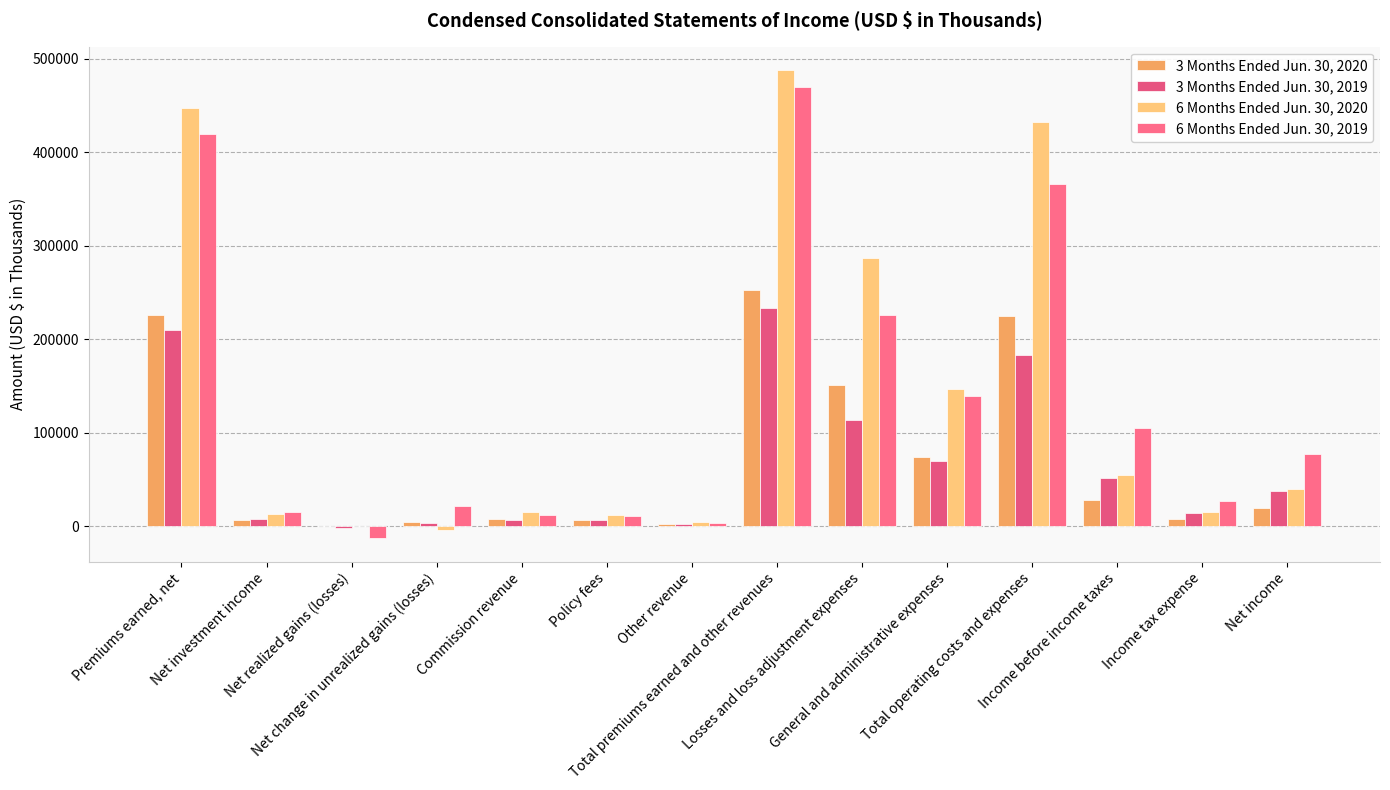

What is the difference between the highest and lowest values at Policy fees?

6089